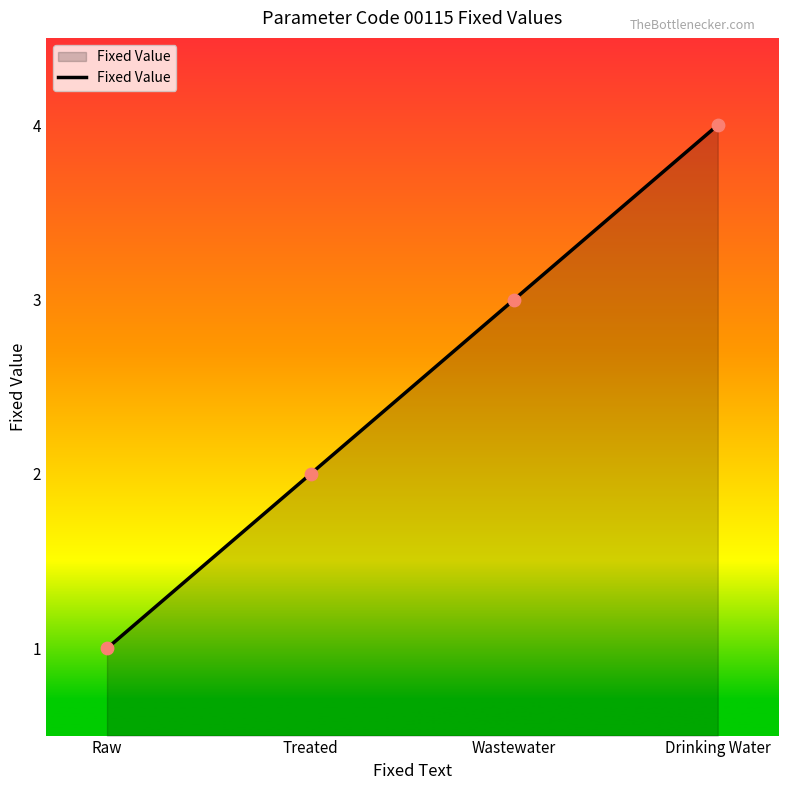

Between Wastewater and Treated, which is larger?

Wastewater